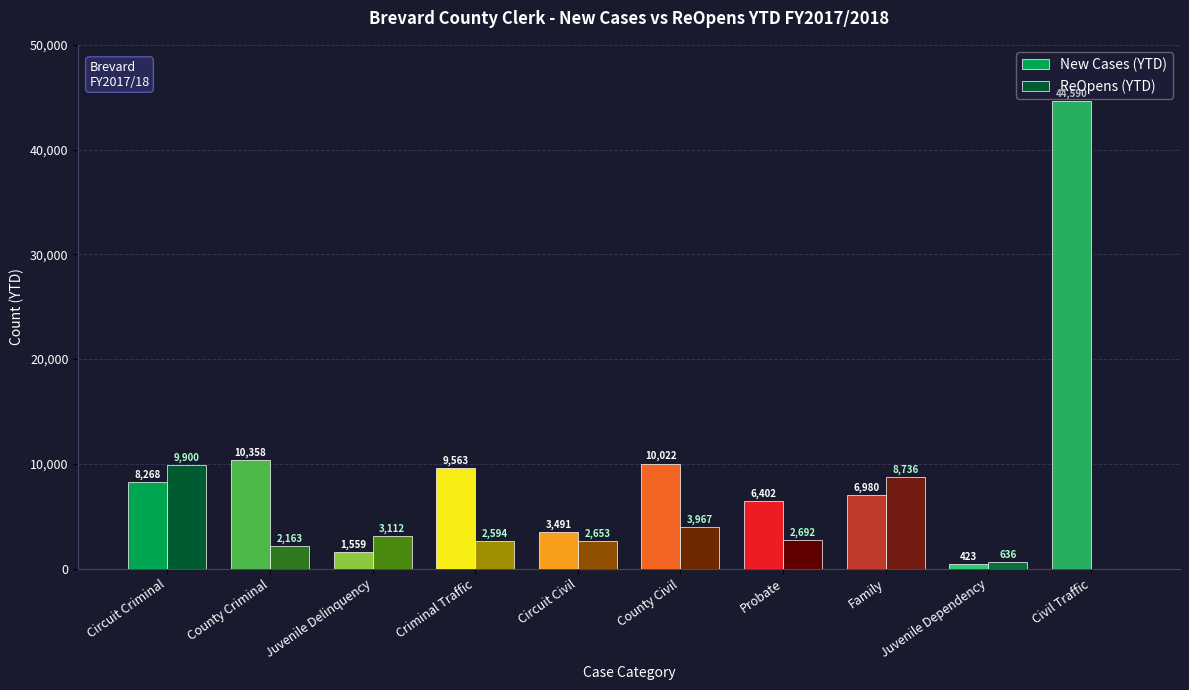

Which series has the largest total across all categories?

New Cases (YTD)